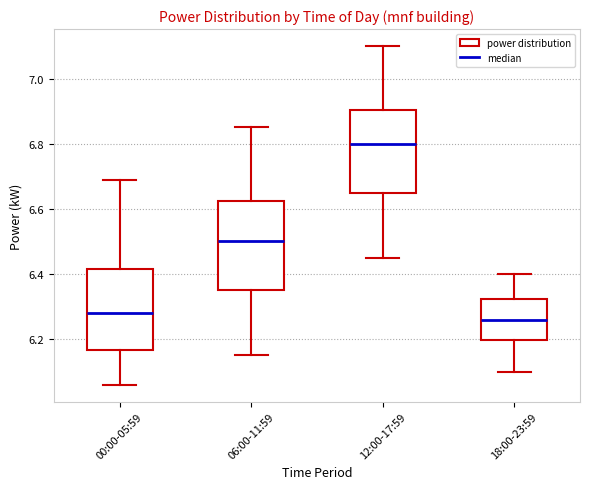

Reading left to right, read every box against the y-axis: the position of its median line, the range the box covers, and the ends of its whiskers. The values are not printed on the chart, so give them approximately, as read against the axis.

00:00-05:59: median 6.28, box 6.16 to 6.42, whiskers 6.06 to 6.70
06:00-11:59: median 6.50, box 6.36 to 6.62, whiskers 6.16 to 6.86
12:00-17:59: median 6.80, box 6.66 to 6.90, whiskers 6.46 to 7.10
18:00-23:59: median 6.26, box 6.20 to 6.32, whiskers 6.10 to 6.40